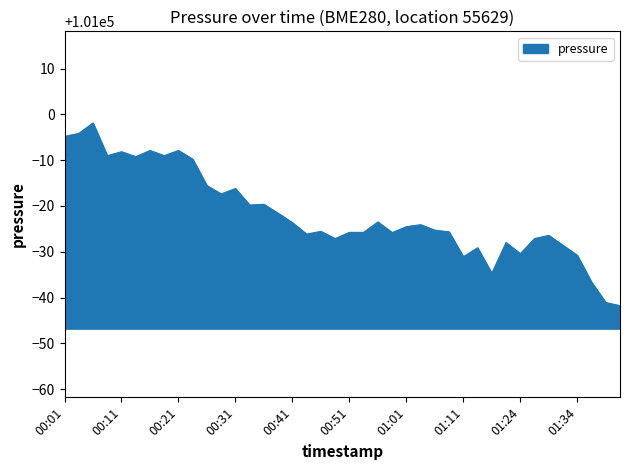

What is the difference between the maximum and minimum values?

39.9